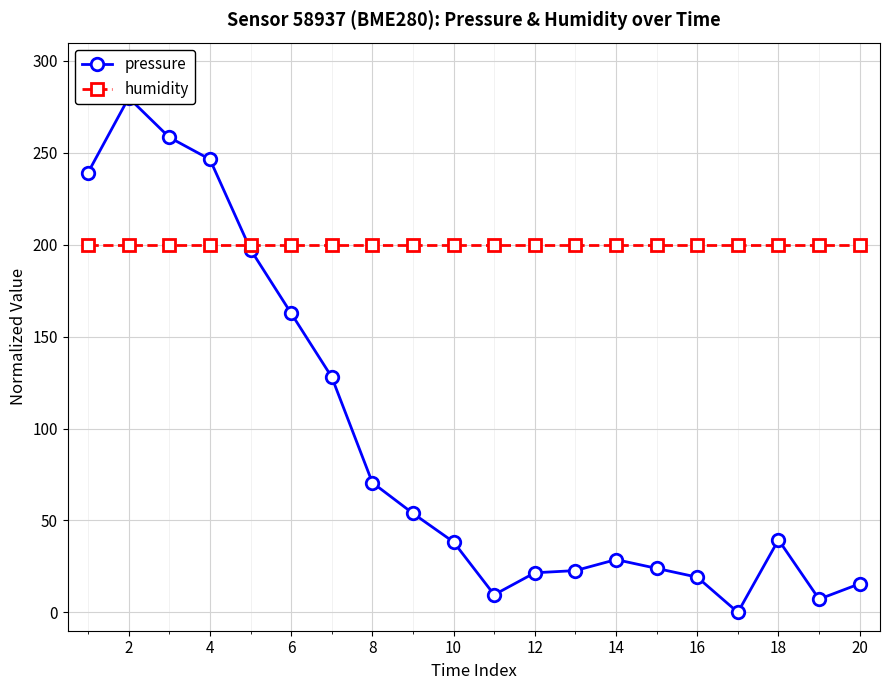

Rank the series at 18 from lowest to highest value.

pressure, humidity